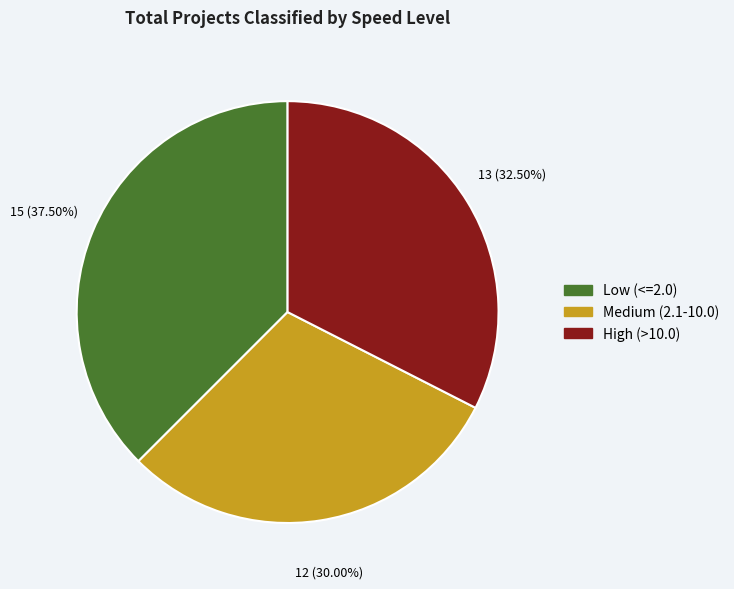

Which slice is the largest?

Low (<=2.0)